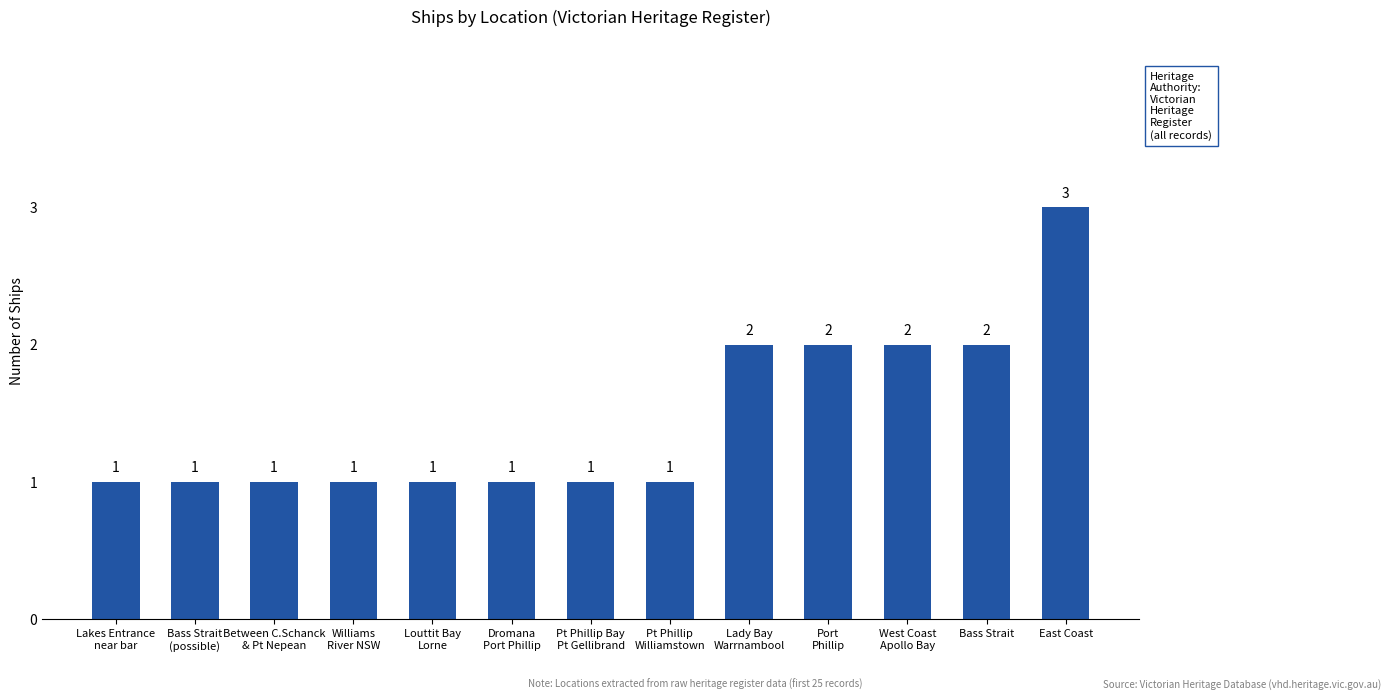

What is the label of the 1st bar from the right?

East Coast